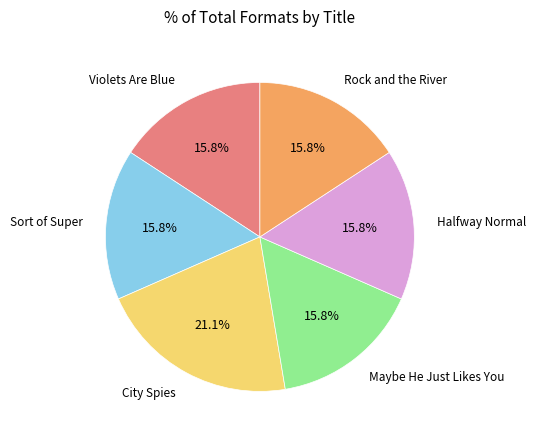

How many segments does this pie chart have?

6